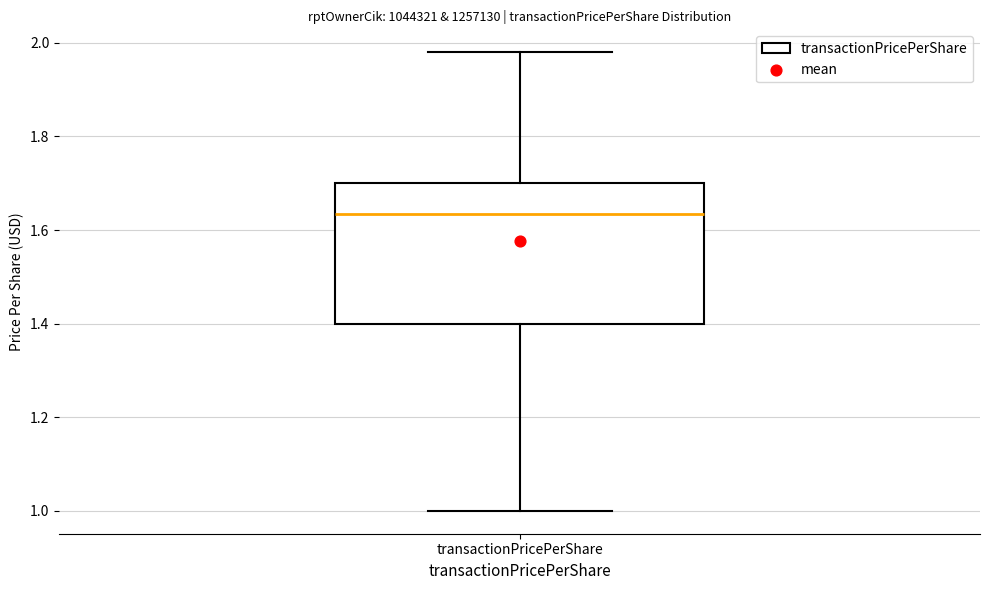

Transcribe this box plot: give where the median line is, the range the box spans, and where the two whiskers end, as read against the y-axis. The values are not printed on the chart, so give them approximately, as read against the axis.

median 1.64, box 1.40 to 1.70, whiskers 1.00 to 1.98